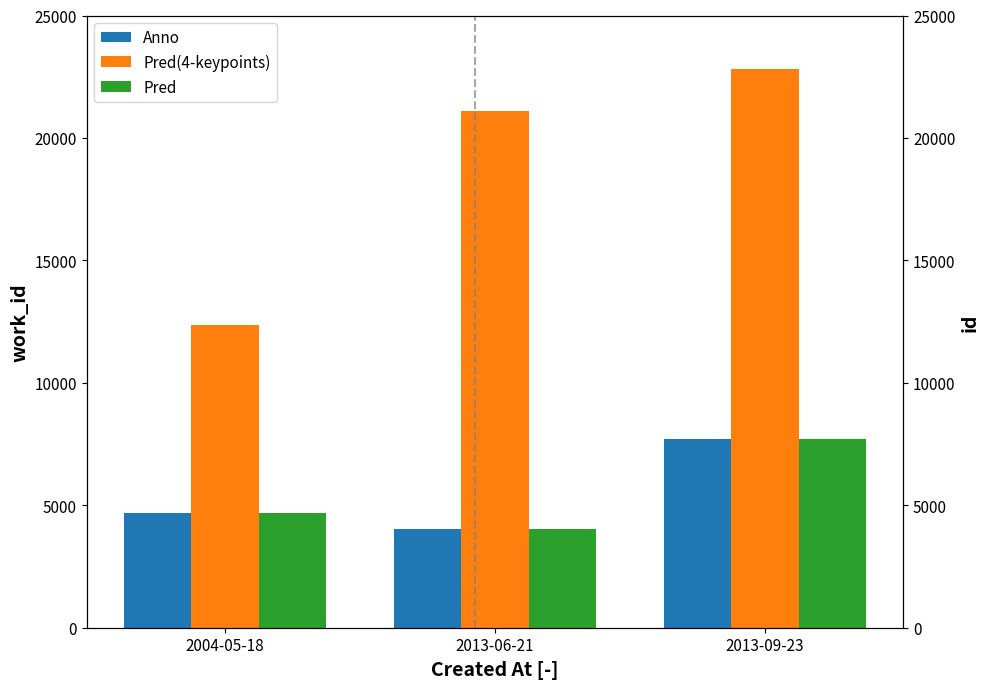

What is the difference between the maximum and minimum values in the Pred series?

3647